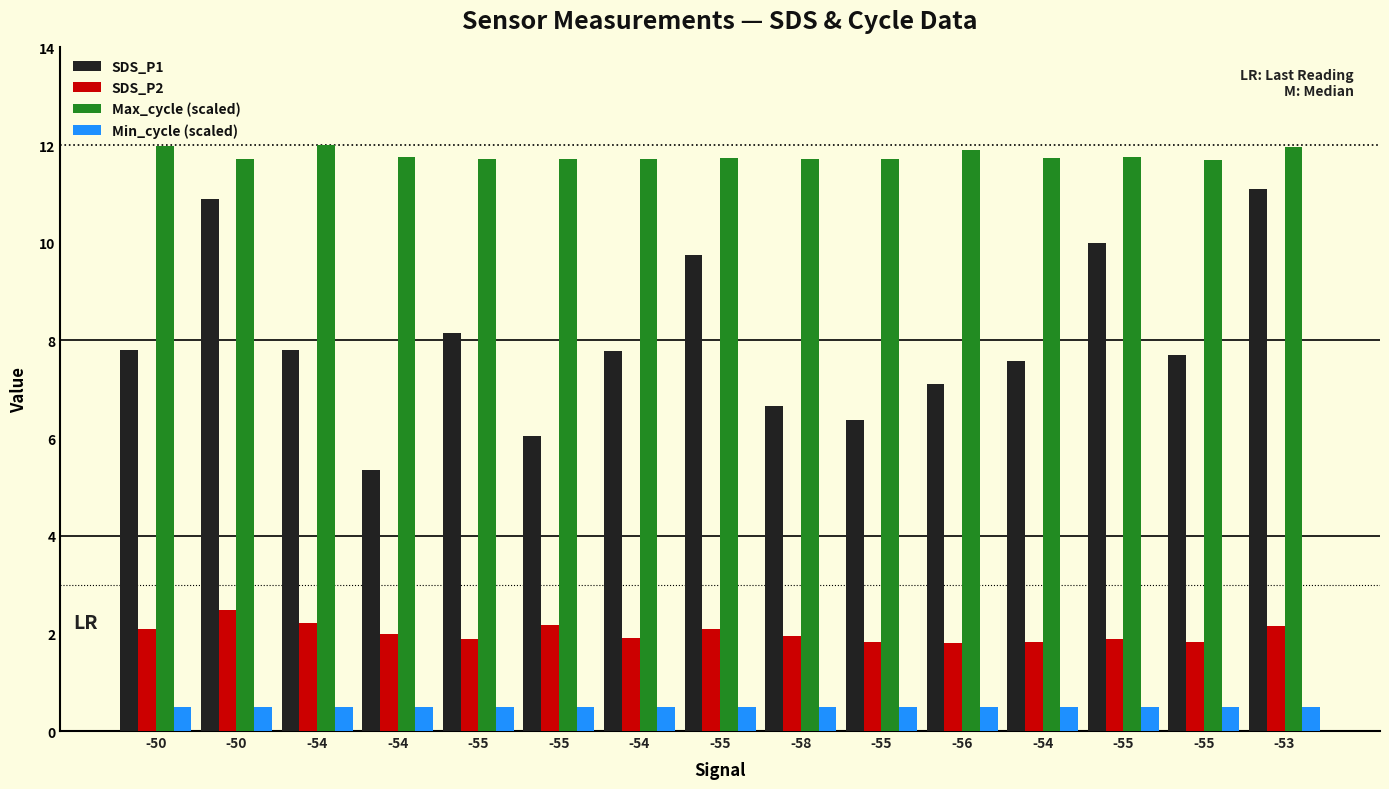

Count the number of categories in the chart.

15